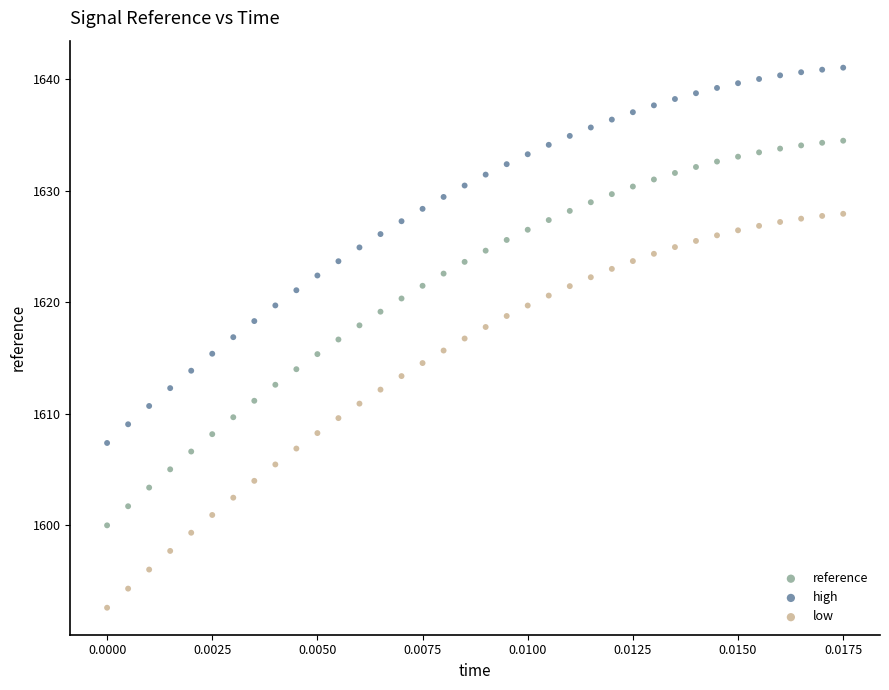

Across all data points, what is the range of Y values (max minus min)?

48.4